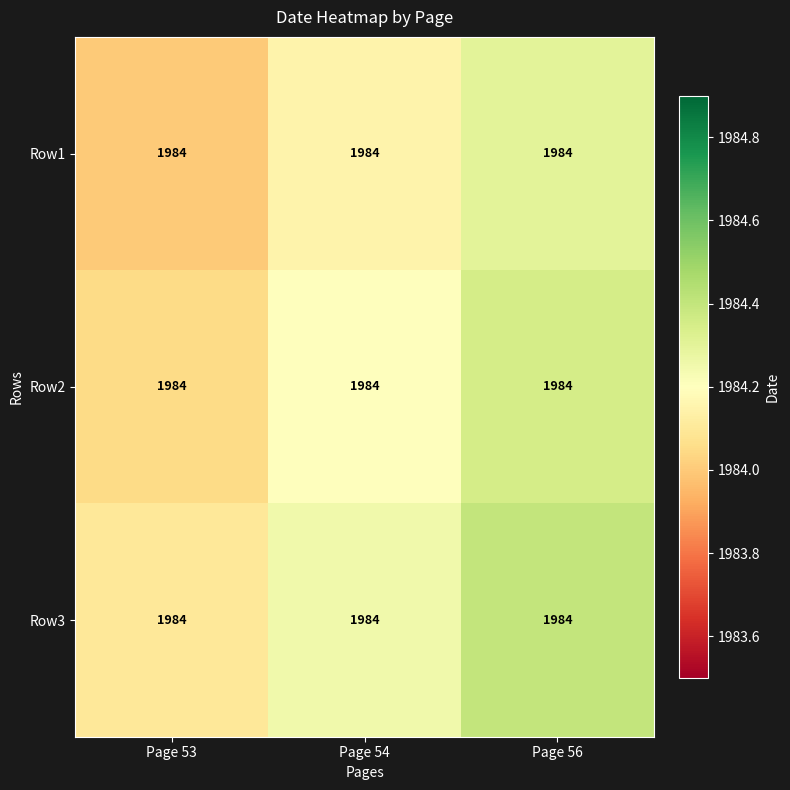

Is the value of Row2 at Page 54 greater than the value of Row3 at Page 56?

No